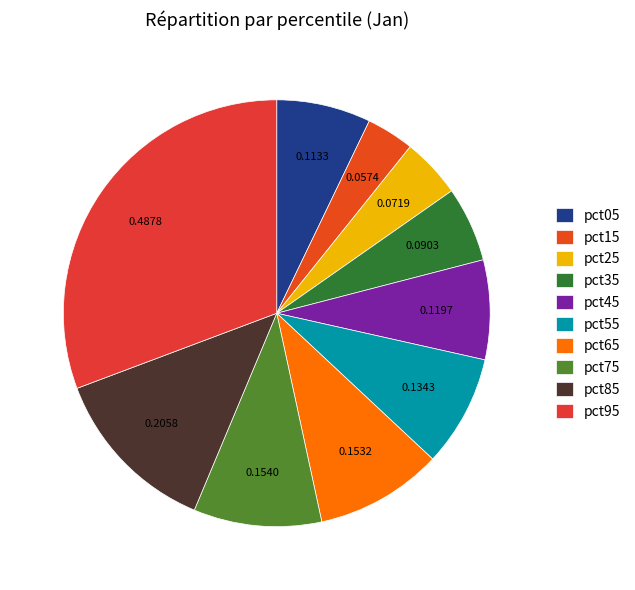

Which slice is the largest?

pct95